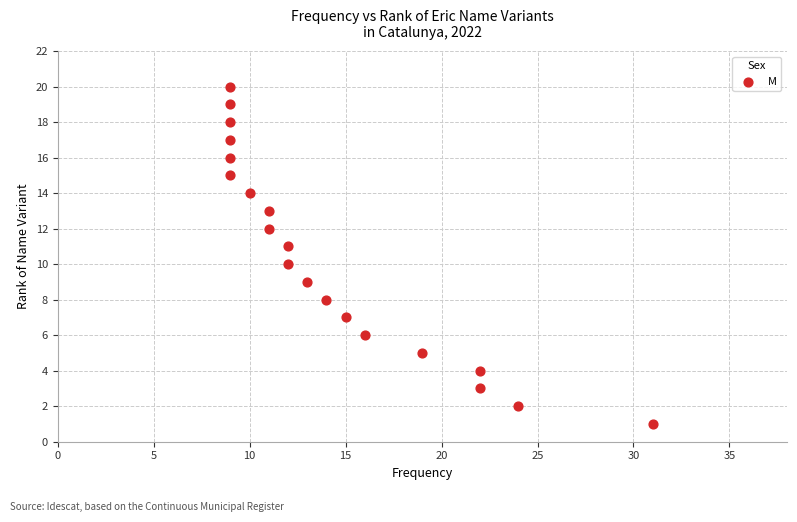

What is the range of Y values (max minus min)?

19